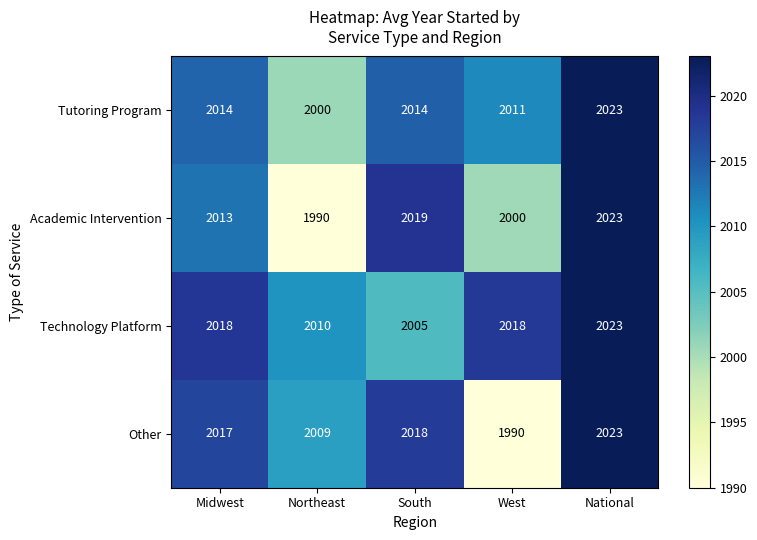

Between West and National, which series saw the biggest shift?

Other